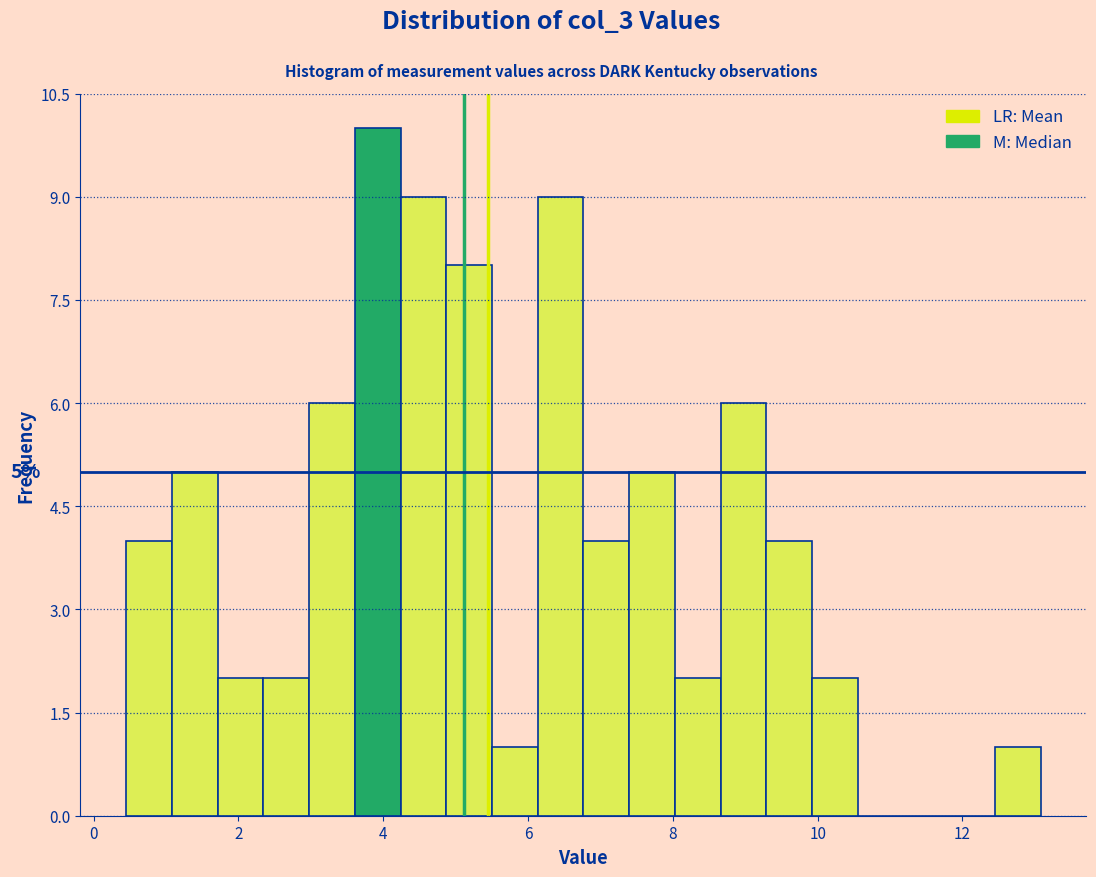

Around what value on the x-axis is the tallest bar? Give the approximate position of its centre, as read against the axis.

4.0